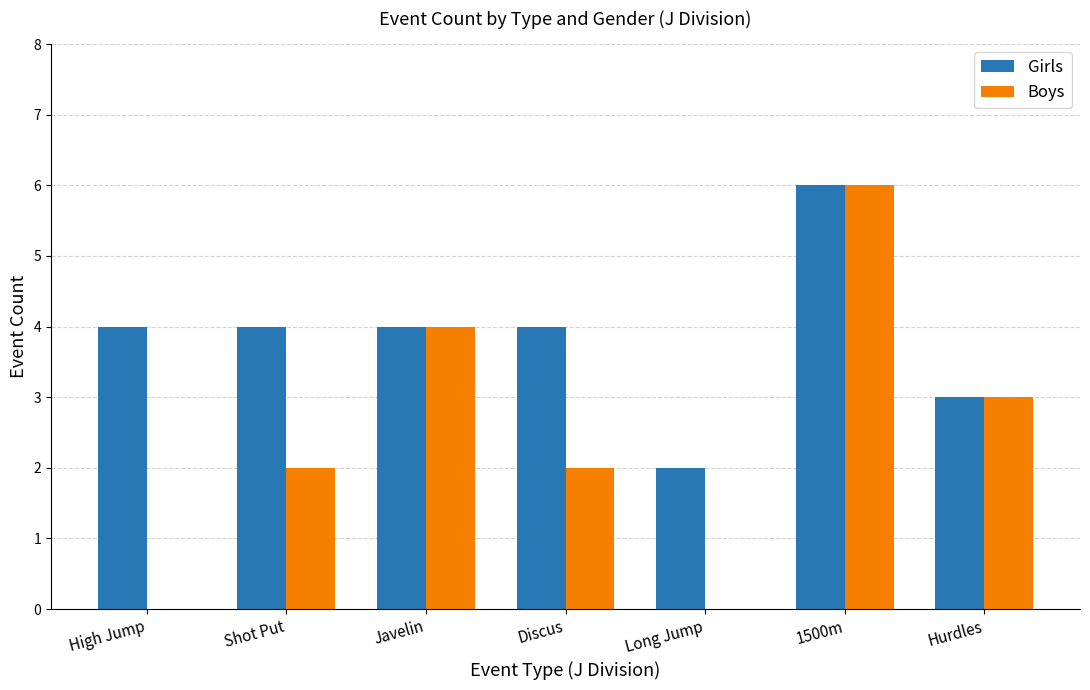

How many data points does each series have?

7